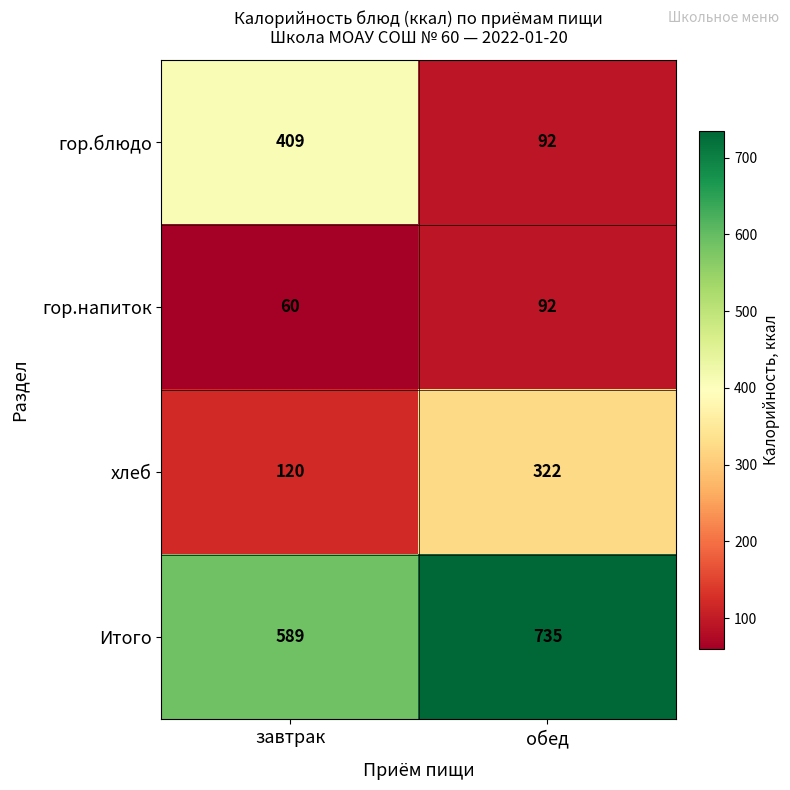

Count the number of categories in the chart.

2